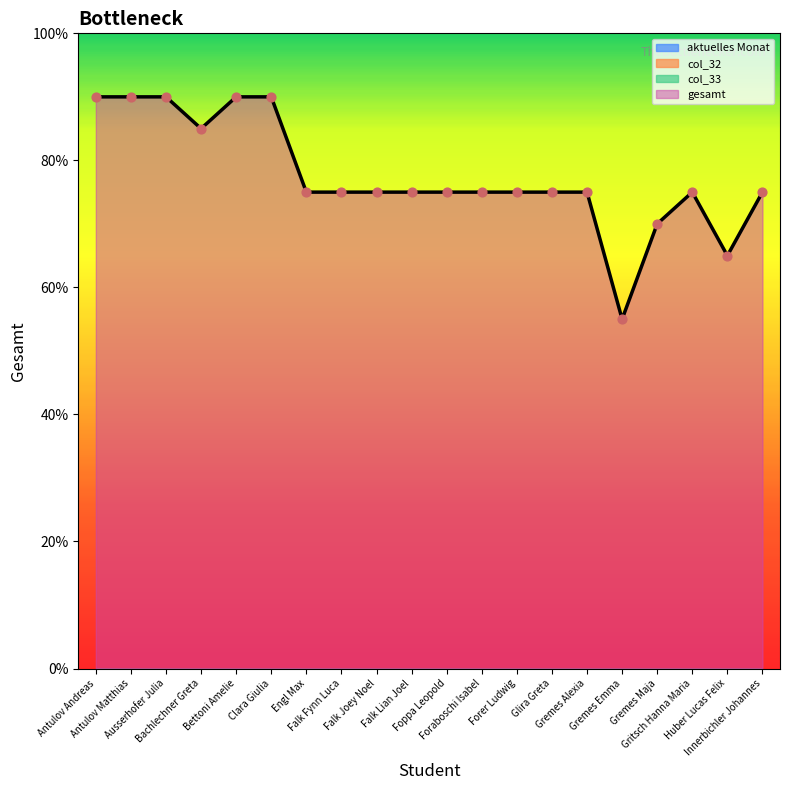

Which series contains the lowest Y value?

aktuelles Monat